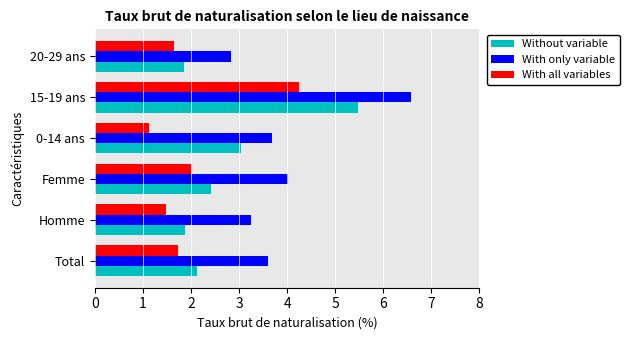

Rank the series by their average value, from highest to lowest.

With only variable, Without variable, With all variables